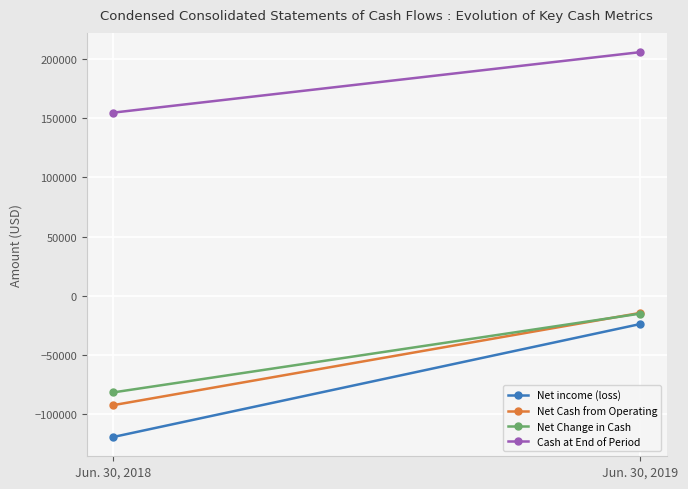

What is the value of the Net Cash from Operating point at the 1st from the left?

-92177